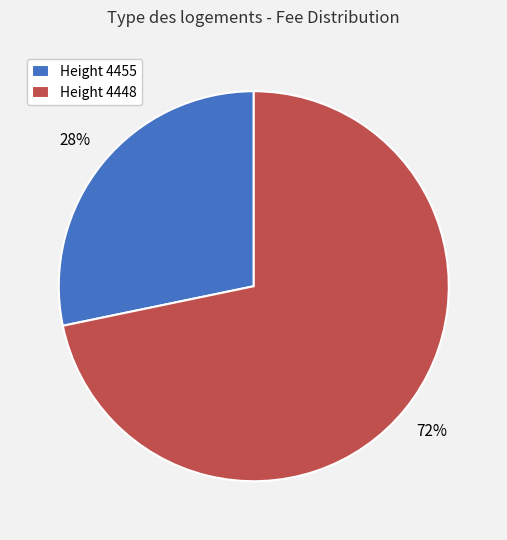

What is the largest slice in the pie chart?

Height 4448